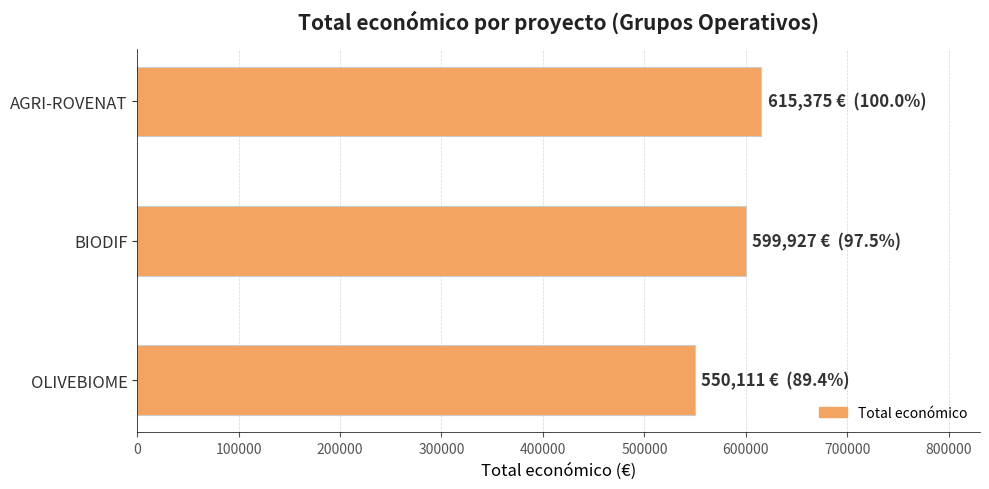

Rank the categories by value from lowest to highest.

OLIVEBIOME, BIODIF, AGRI-ROVENAT